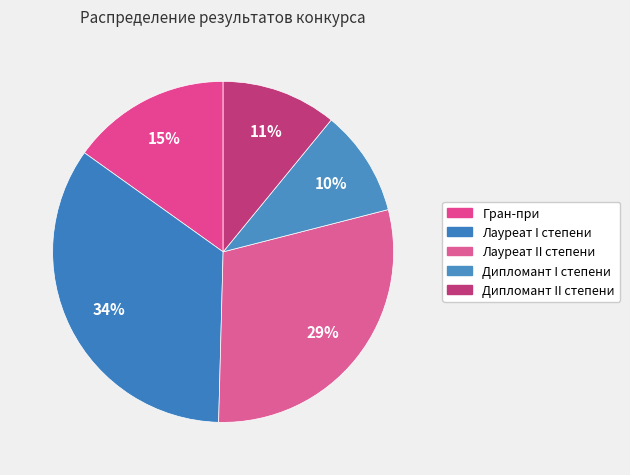

To the nearest percent, what is the difference between the largest and smallest slice percentages?

24%